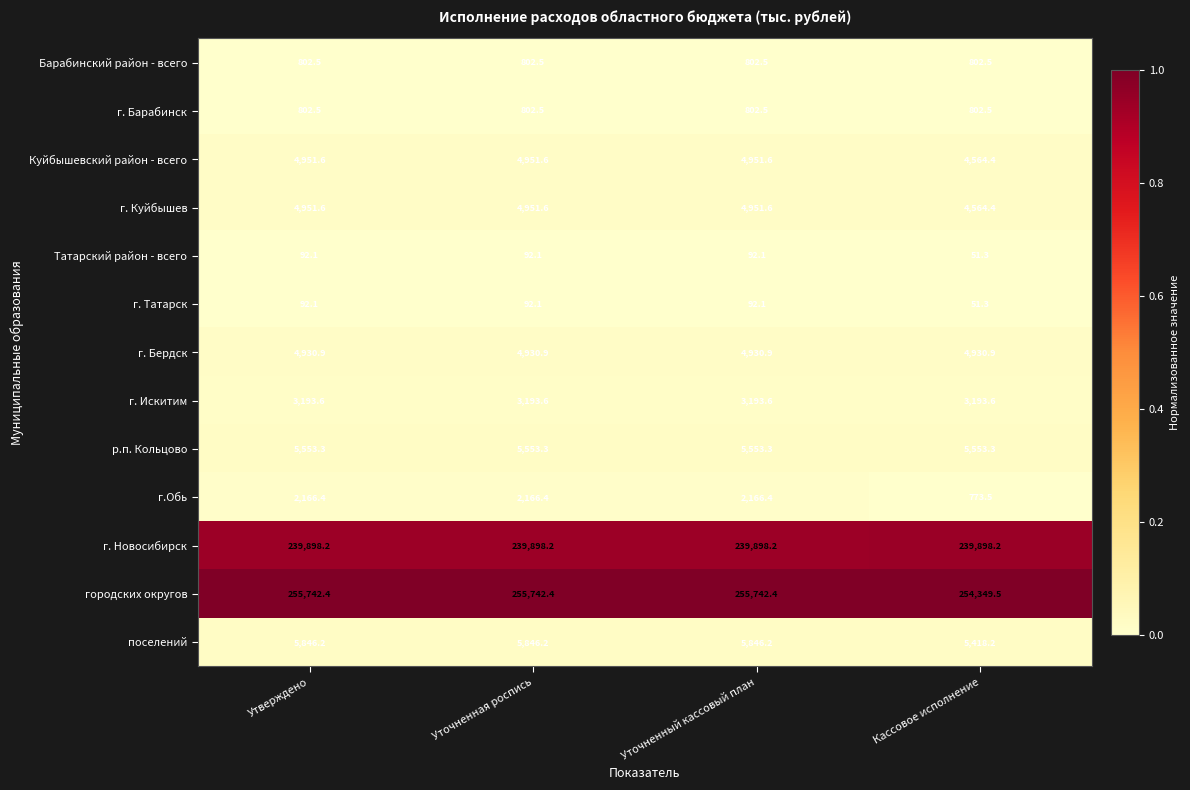

What is the difference between the highest and lowest values at Уточненная роспись?

255650.3